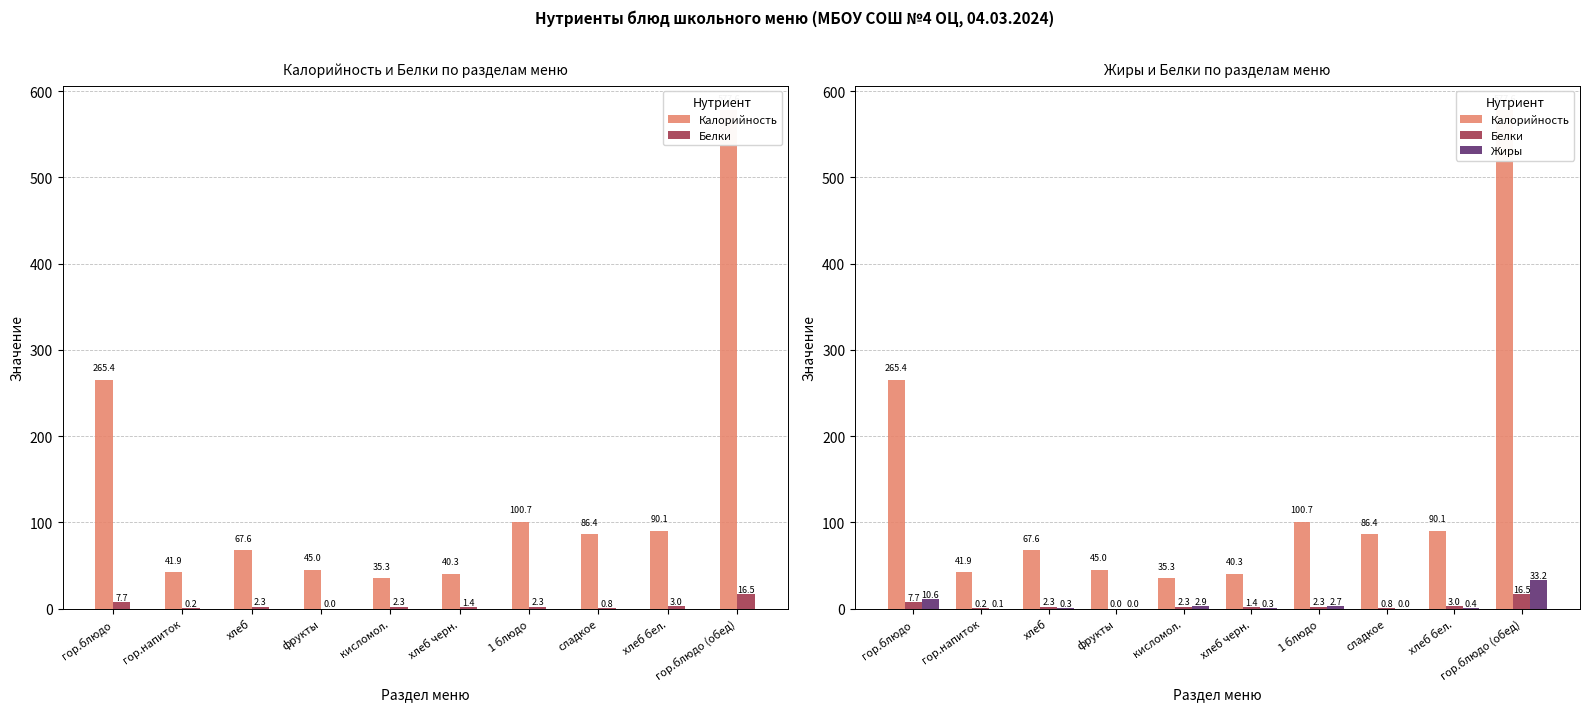

At which label is Калорийность closest to 306?

гор.блюдо